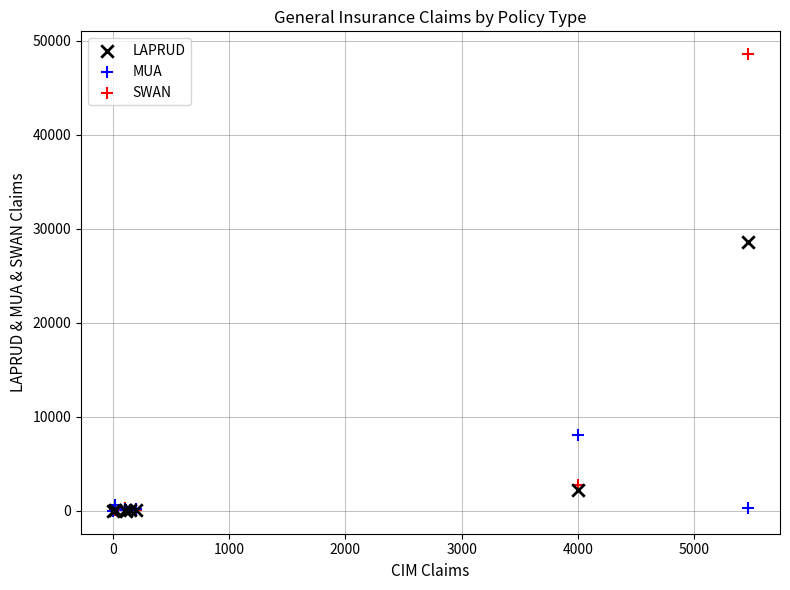

What are all the series names shown in the legend?

LAPRUD, MUA, SWAN